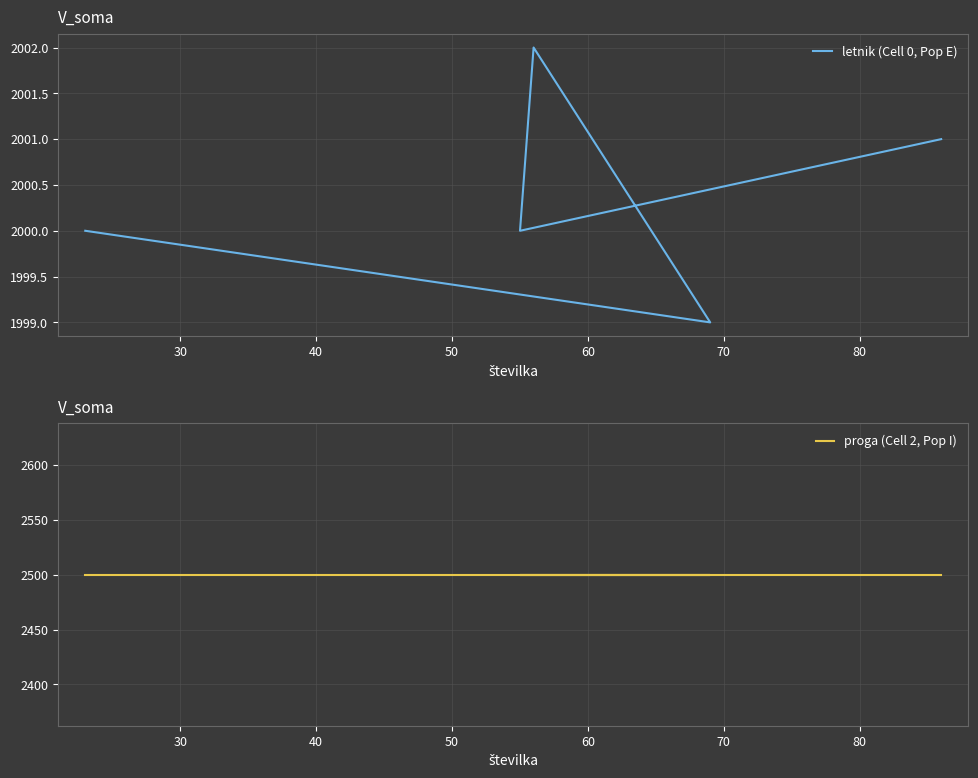

What is the value of the proga (Cell 2, Pop I) point at the 3rd from the left?

2500